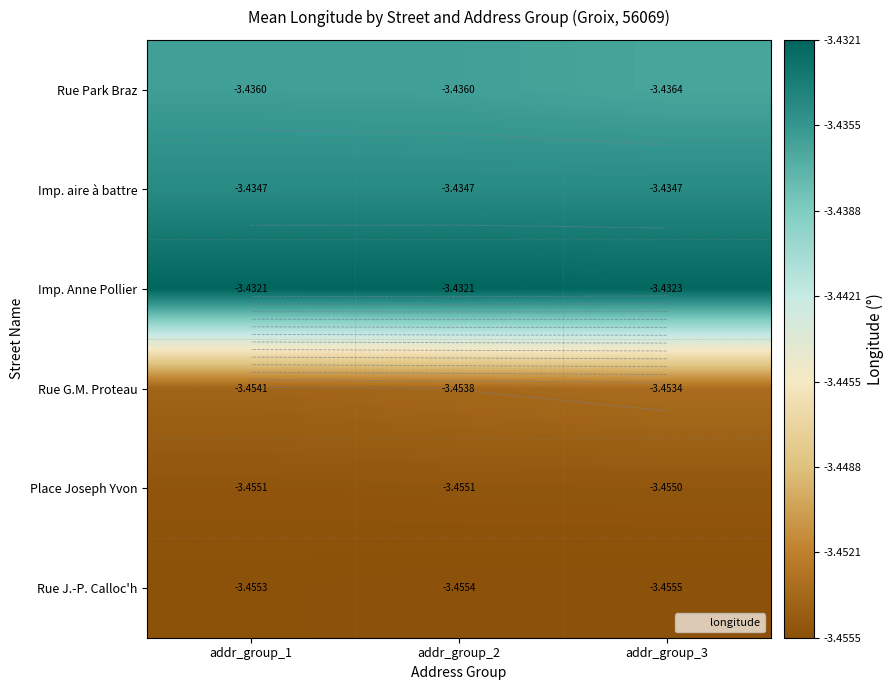

What is the average value of the Imp. Anne Pollier series?

-3.4